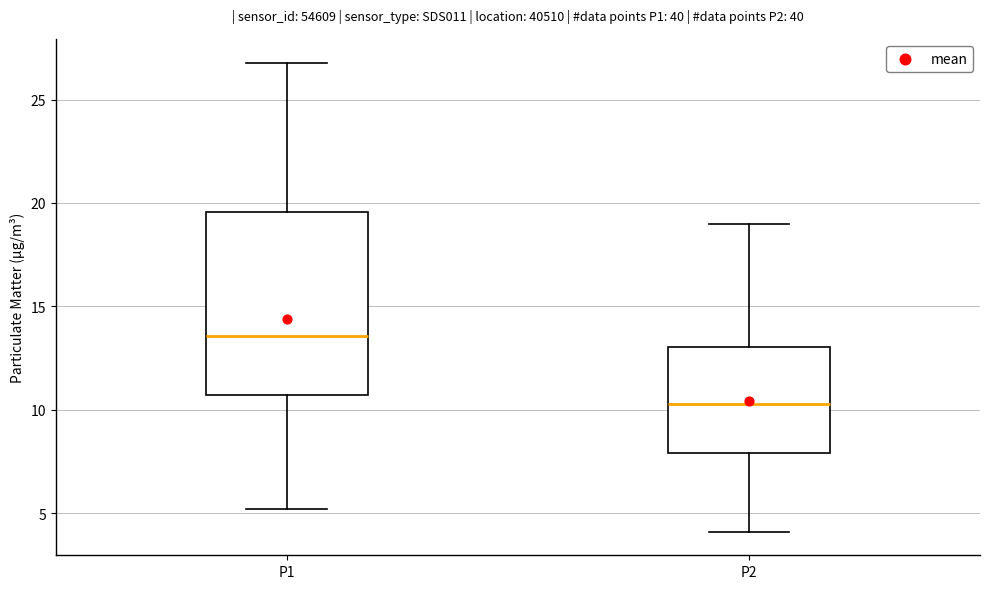

Comparing the boxes themselves (not the whiskers), which one is the tallest?

P1